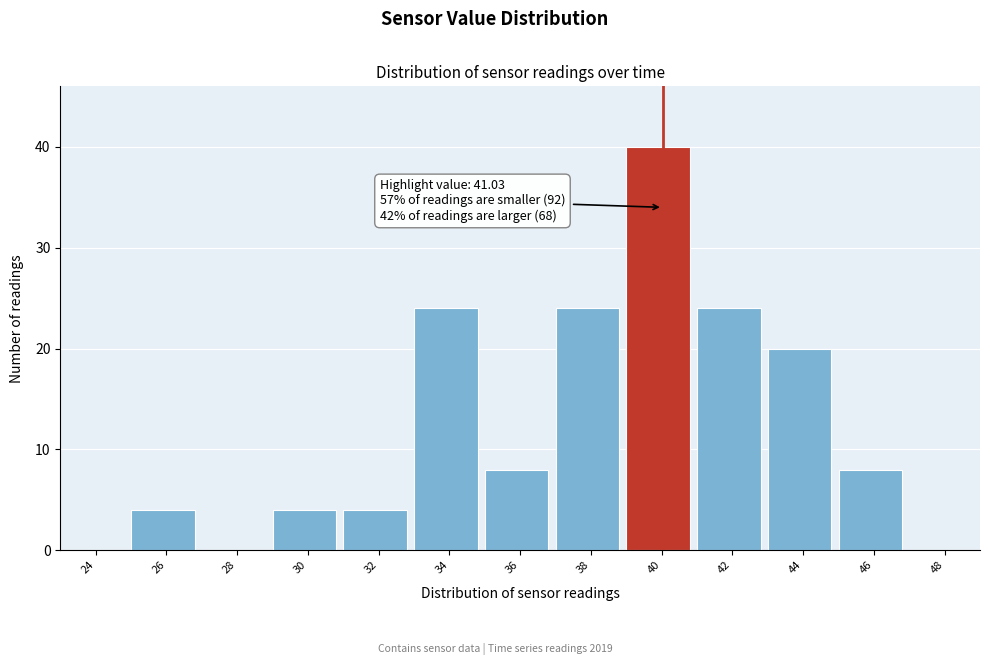

Reading left to right, list all the values displayed in this chart.

24=0	26=4	28=0	30=4	32=4	34=24	36=8	38=24	40=40	42=24	44=20	46=8	48=0